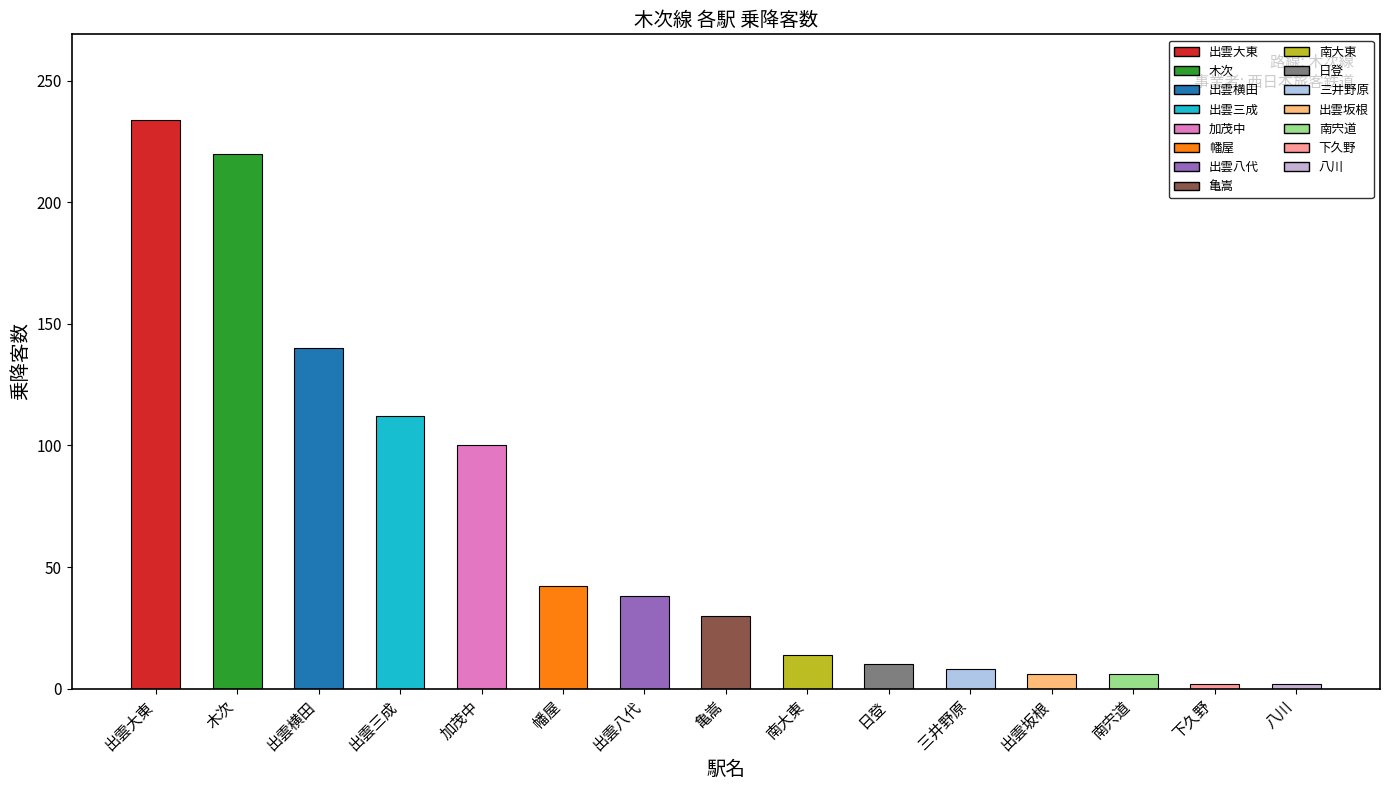

What is the average value?

64